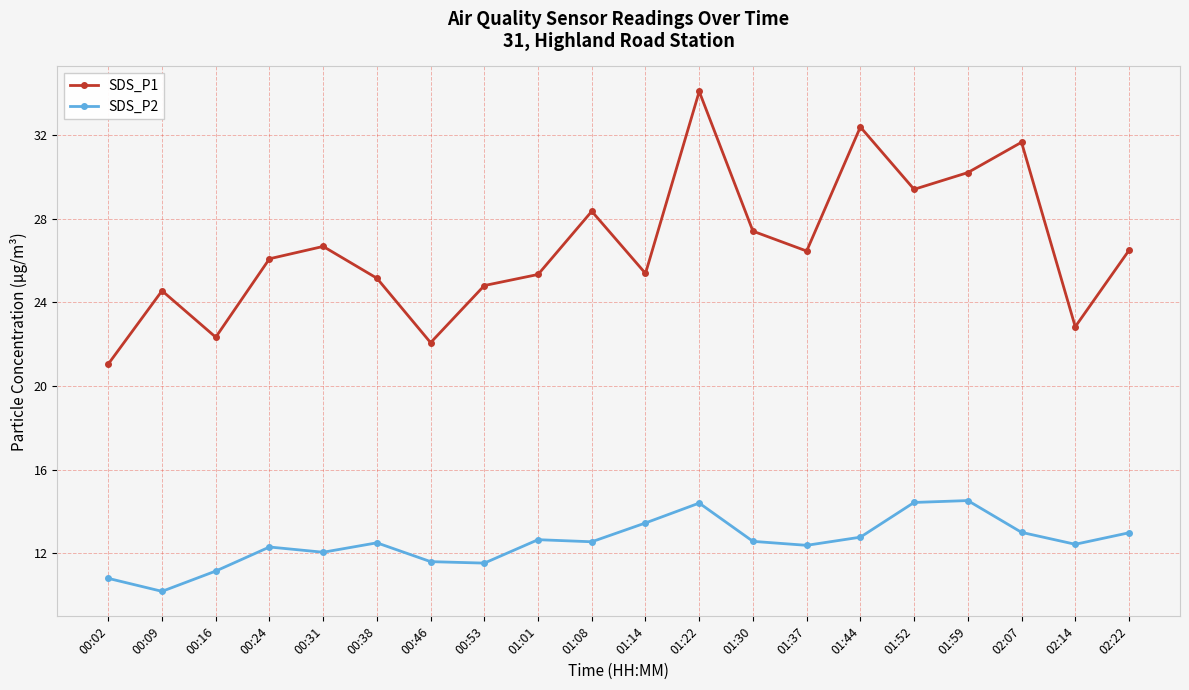

Is the value of SDS_P1 at 01:37 greater than the value of SDS_P2 at 02:22?

Yes